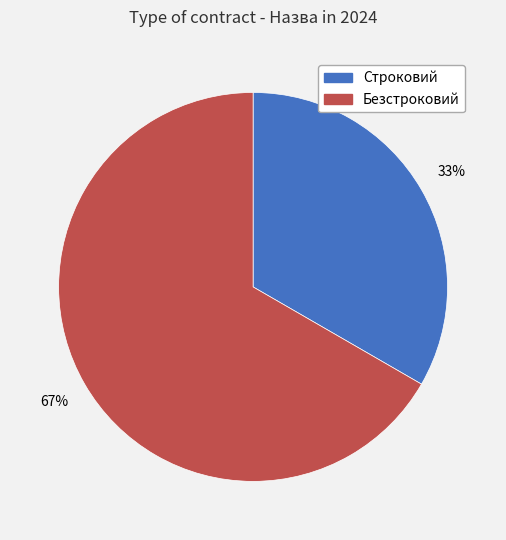

Is it true that Строковий is 33% of the pie?

True